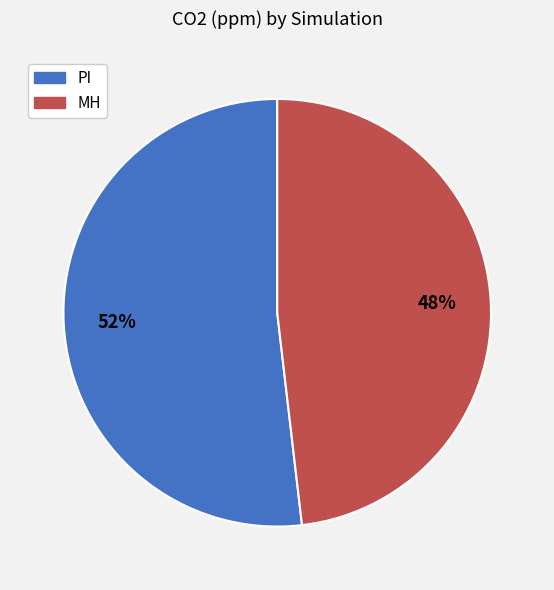

To the nearest percent, what portion does PI represent?

52%